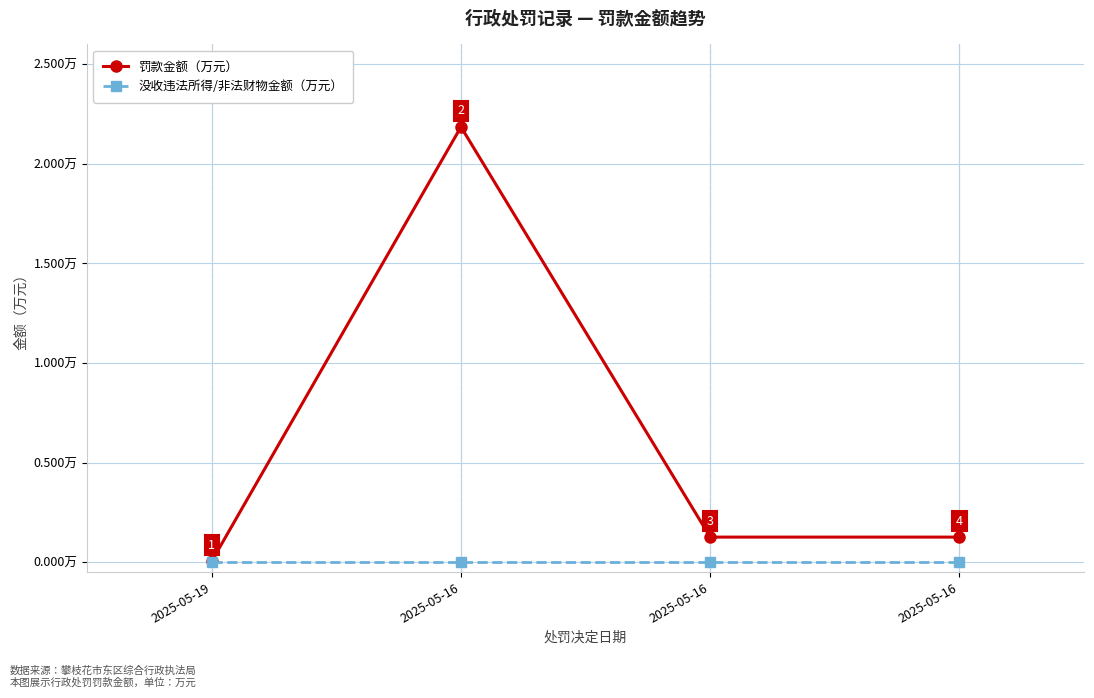

Which has a higher value, 2025-05-19 or 2025-05-16?

2025-05-16